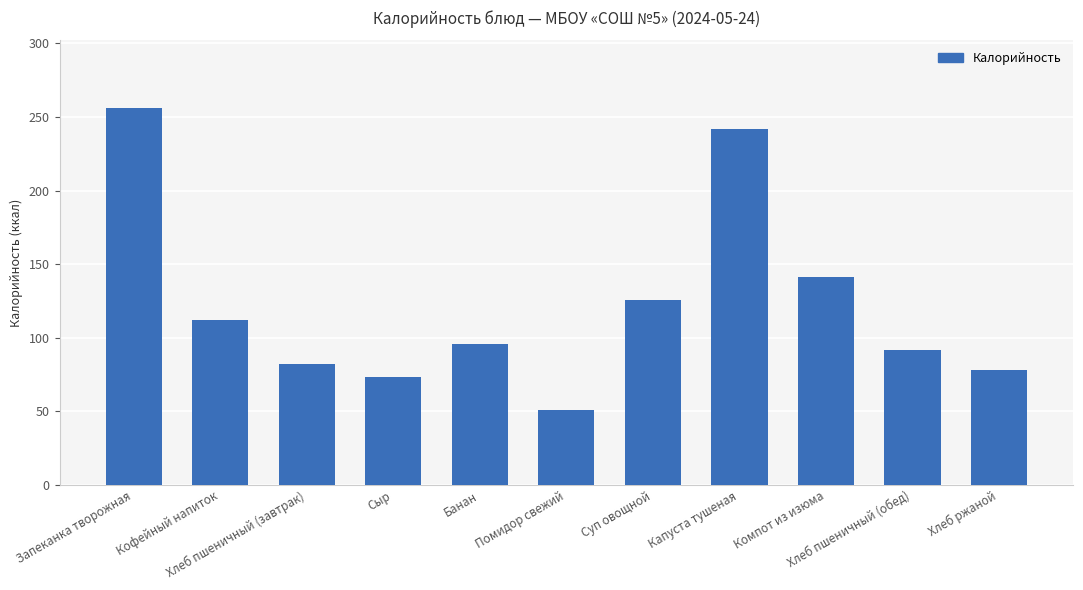

Reading left to right, extract all data points from this chart.

Запеканка творожная=256	Кофейный напиток=112	Хлеб пшеничный (завтрак)=82	Сыр=73	Банан=96	Помидор свежий=51	Суп овощной=126	Капуста тушеная=242	Компот из изюма=141	Хлеб пшеничный (обед)=92	Хлеб ржаной=78